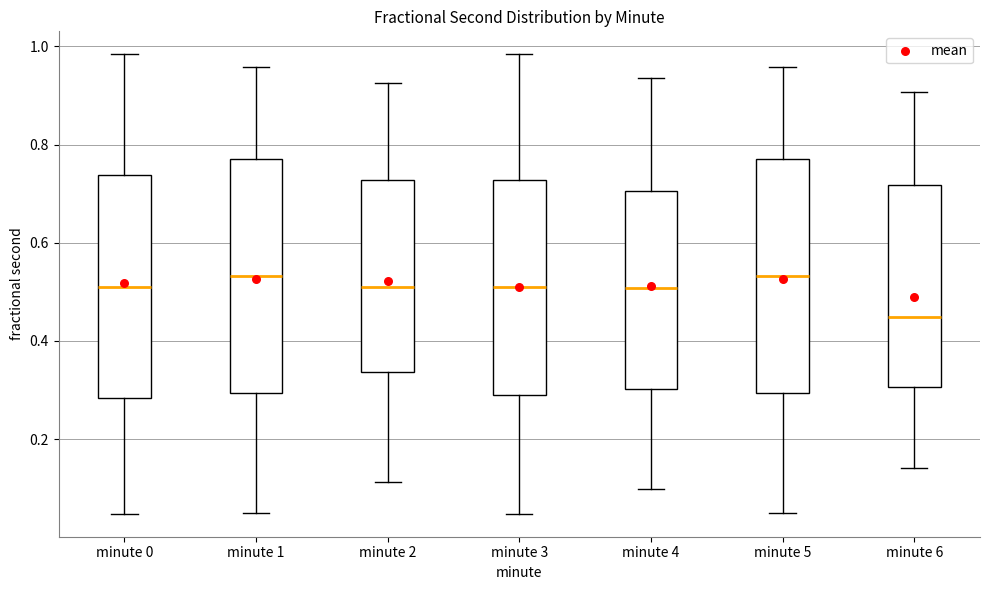

Reading left to right, transcribe this box plot: for each box, give where its median line is, the range the box spans, and where its two whiskers end, as read against the y-axis. The values are not printed on the chart, so give them approximately, as read against the axis.

minute 0: median 0.50, box 0.28 to 0.74, whiskers 0.04 to 0.98
minute 1: median 0.54, box 0.30 to 0.78, whiskers 0.04 to 0.96
minute 2: median 0.52, box 0.34 to 0.72, whiskers 0.12 to 0.92
minute 3: median 0.52, box 0.28 to 0.72, whiskers 0.04 to 0.98
minute 4: median 0.50, box 0.30 to 0.70, whiskers 0.10 to 0.94
minute 5: median 0.54, box 0.30 to 0.78, whiskers 0.04 to 0.96
minute 6: median 0.44, box 0.30 to 0.72, whiskers 0.14 to 0.90